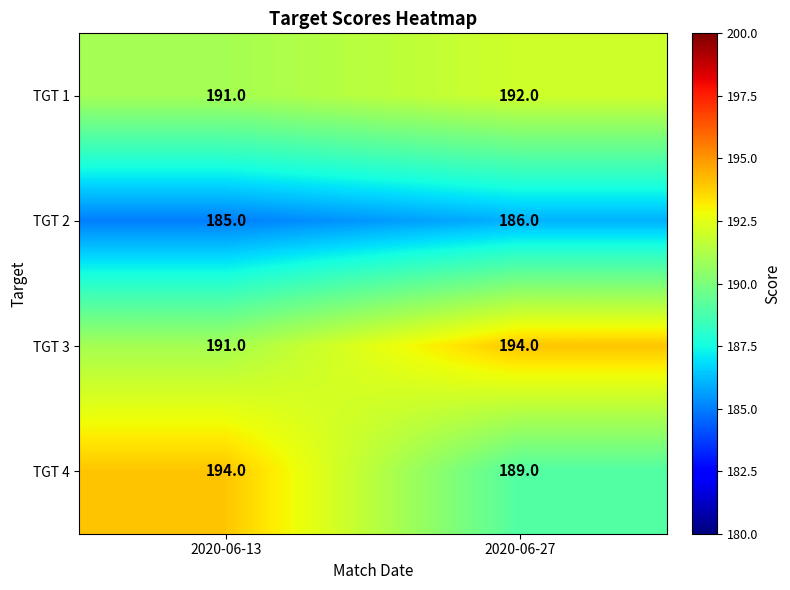

Is it true that TGT 4 equals 339 at 2020-06-13?

False